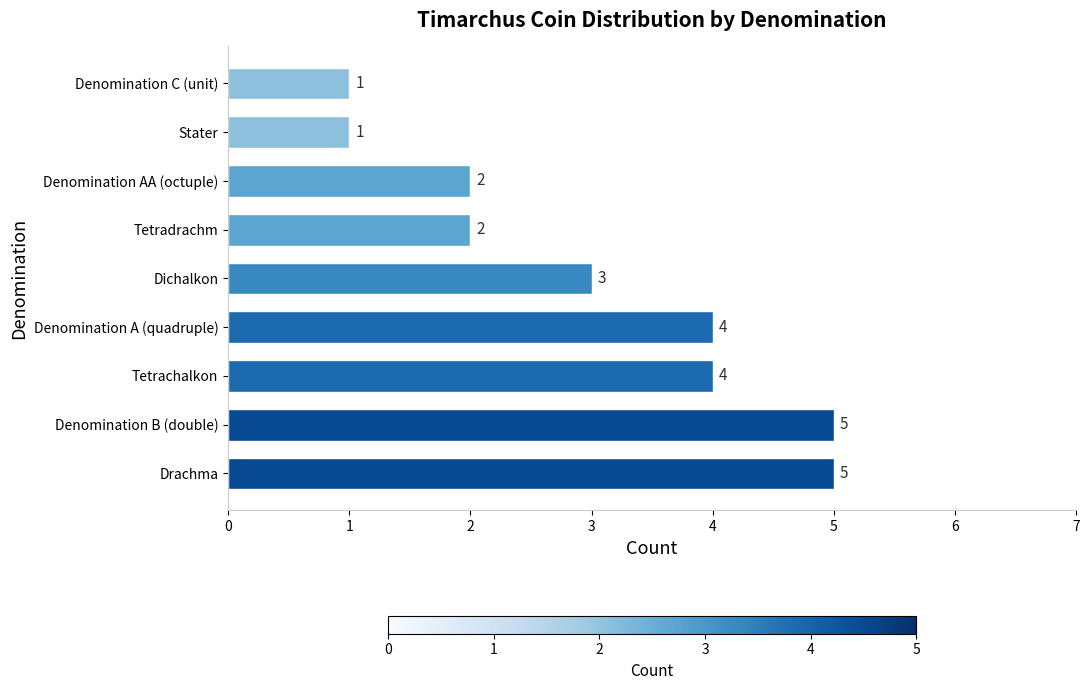

What is the change in value from Denomination A (quadruple) to Stater?

-3